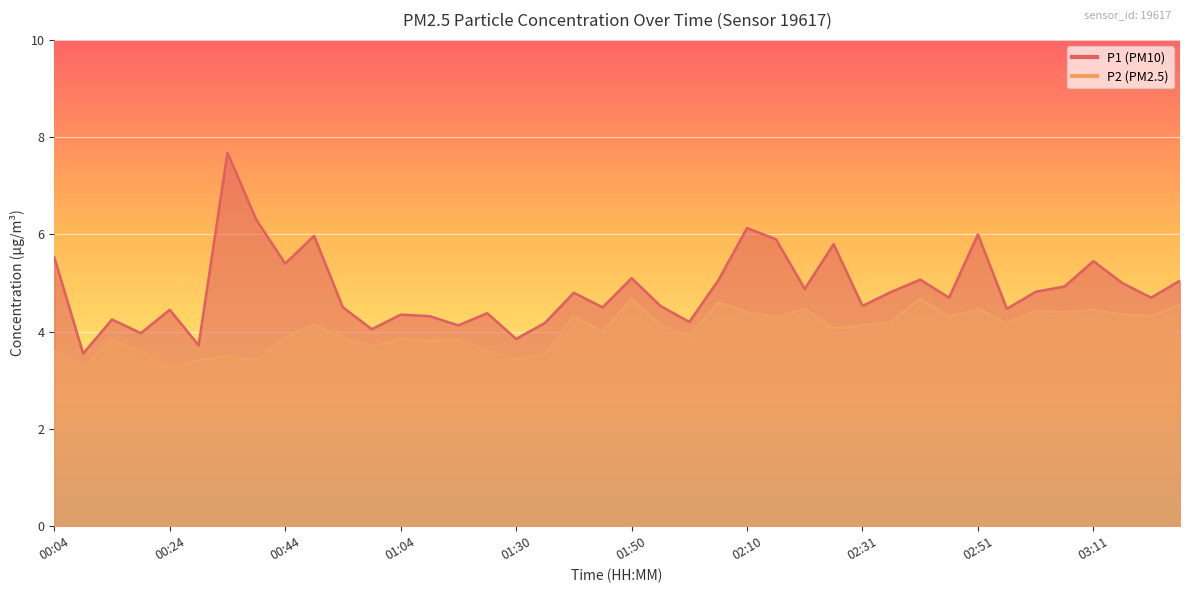

List the series in order of their peak value, highest first.

P1, P2